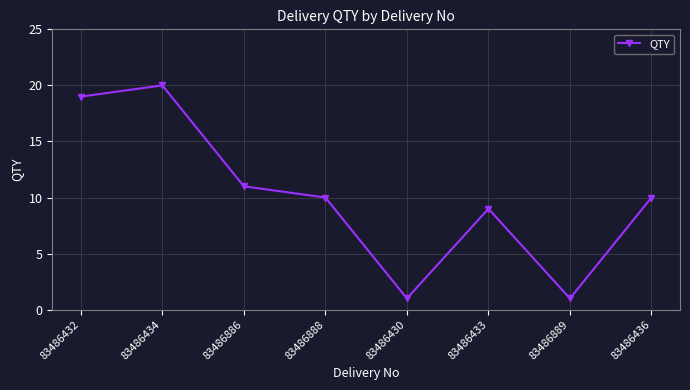

Is it true that the value at 83486432 is 19?

True